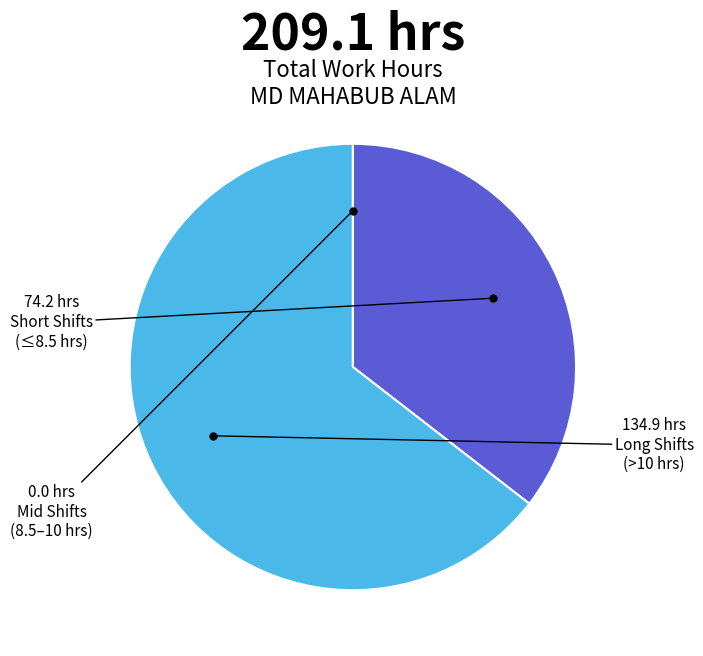

Is there a majority slice in this chart?

Yes